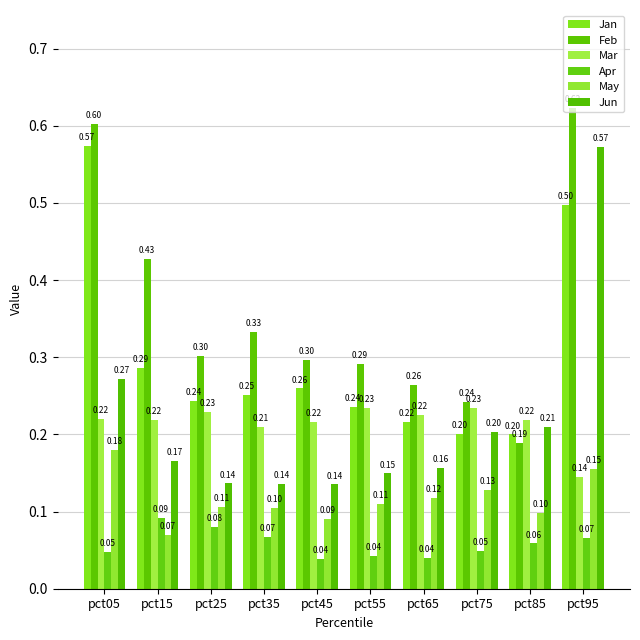

At how many categories does at least one series exceed 0?

10